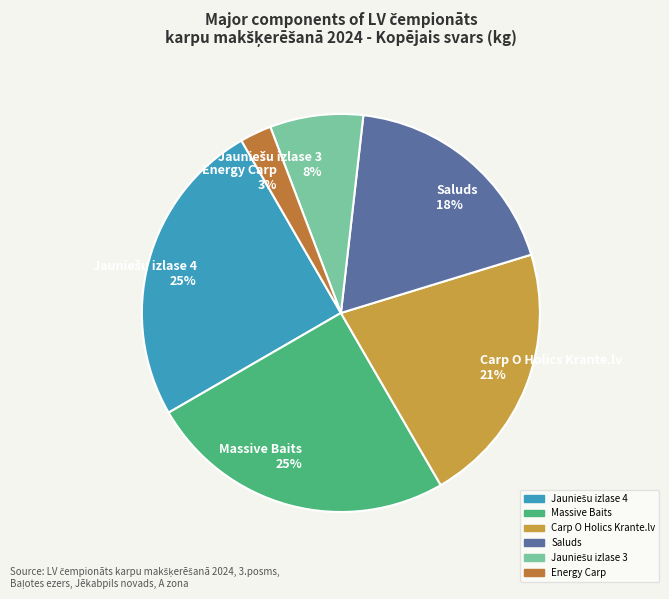

Combined, do Massive Baits 25% and Saluds 18% account for over 50%?

No